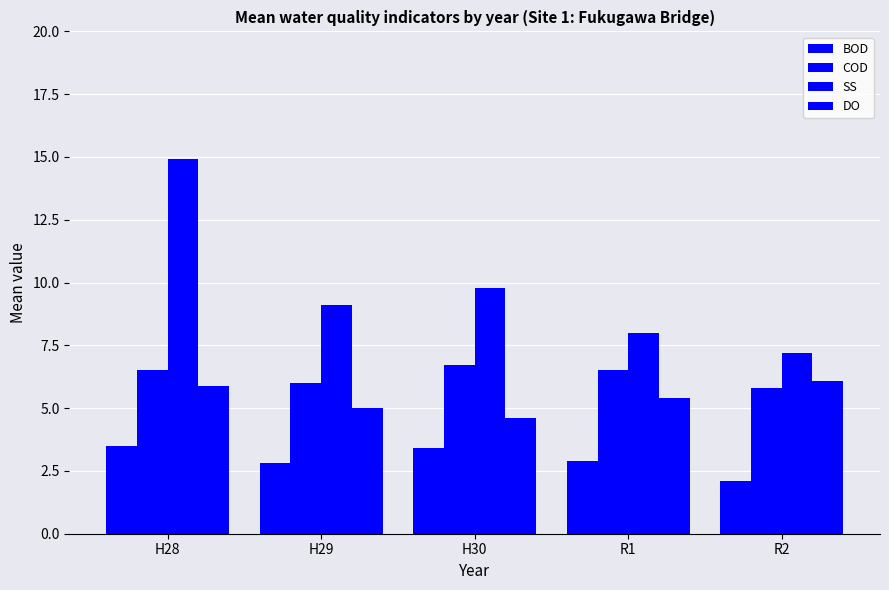

How many bars are there in total?

20